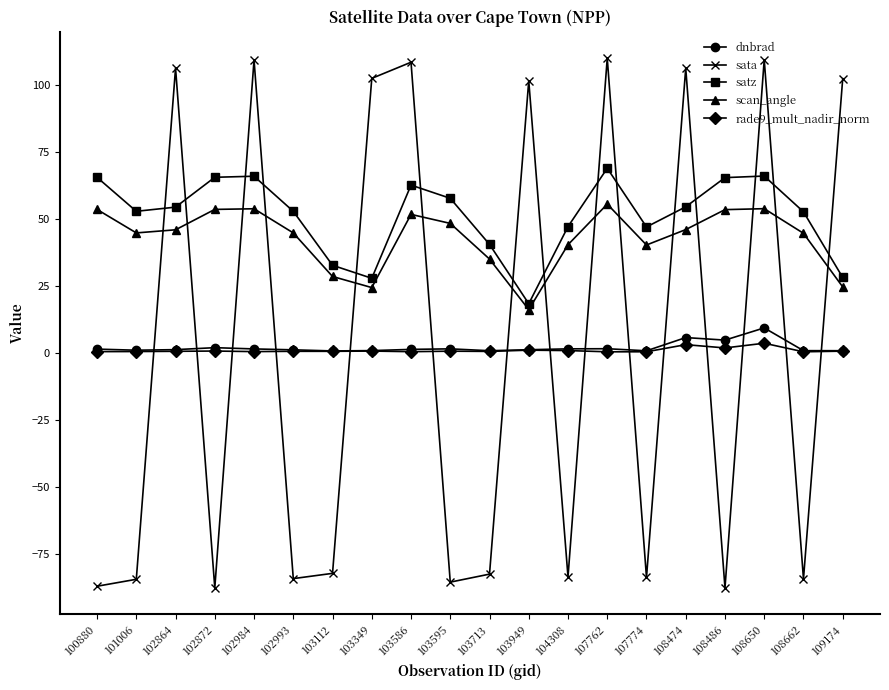

At how many categories does at least one series exceed -18?

20